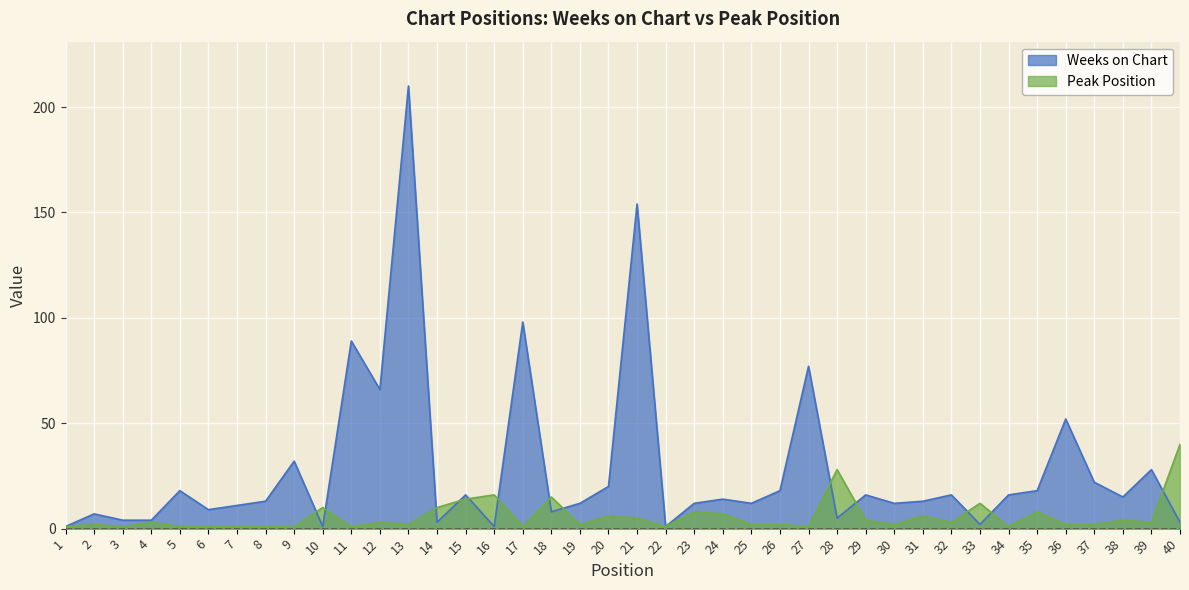

Which series changed the most between 25 and 29?

Weeks on Chart